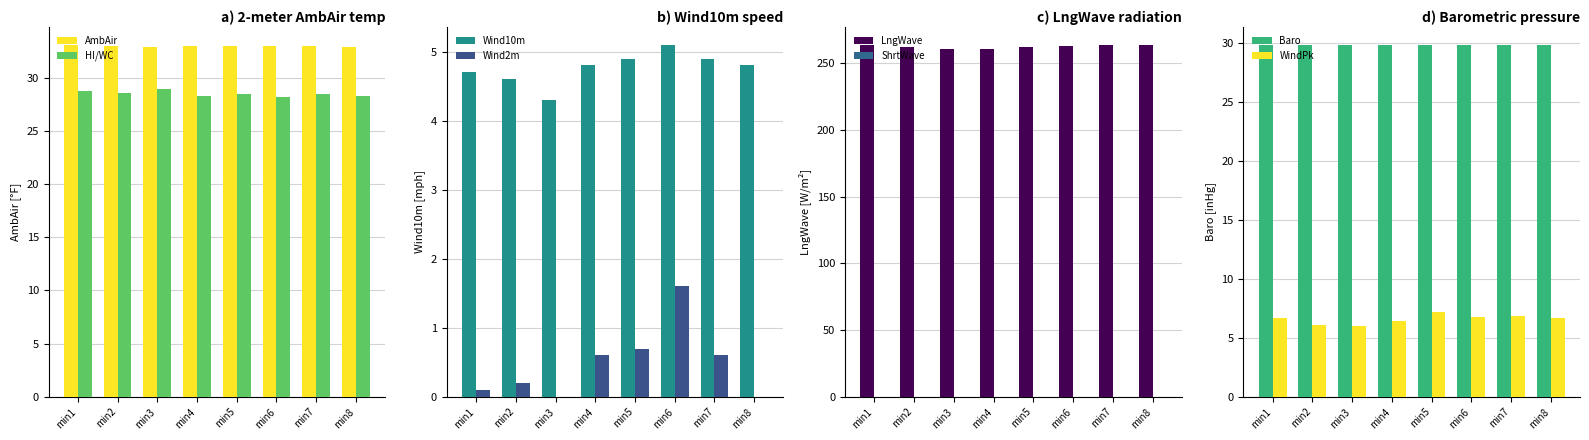

Is the value of HI/WC at min1 greater than the value of AmbAir at min4?

No